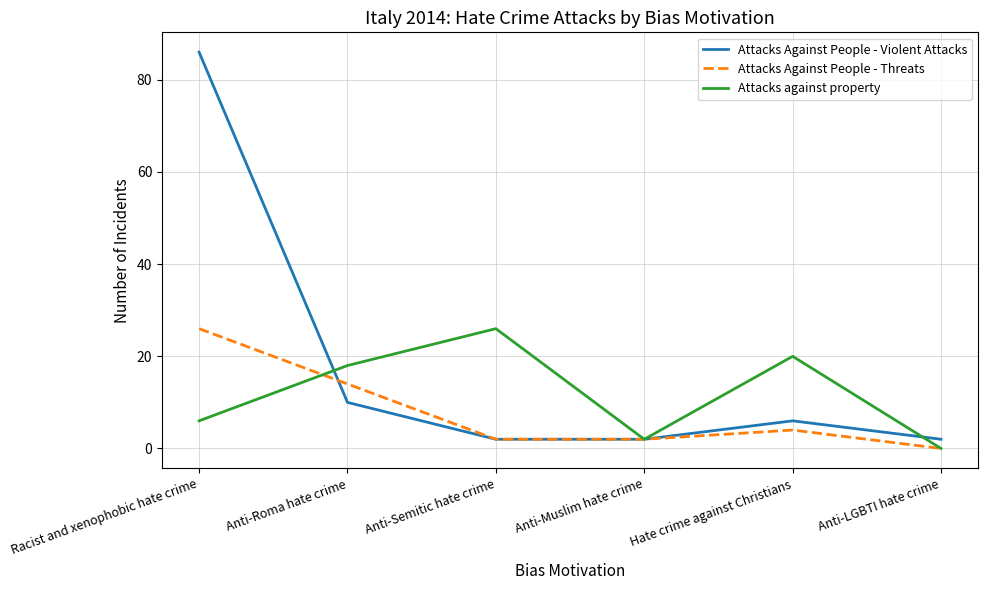

The value of Attacks against property at Anti-Semitic hate crime is 39. True or false?

False